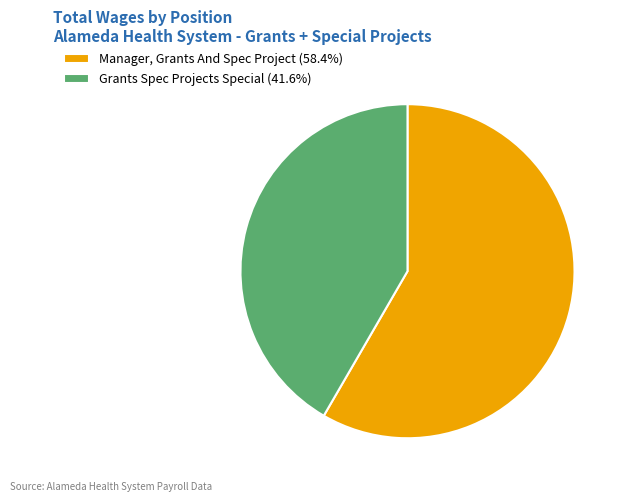

Which slice represents more than half of the pie?

Manager, Grants And Spec Project